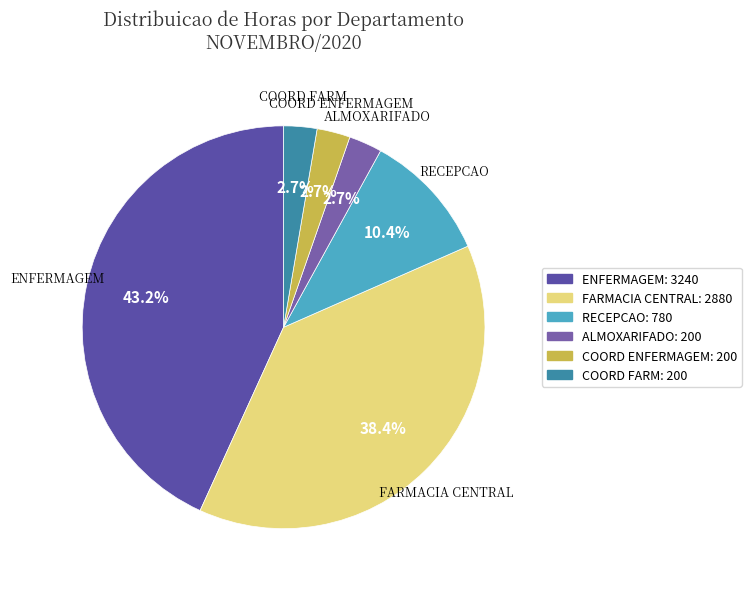

Is COORD FARM the majority of the pie?

No